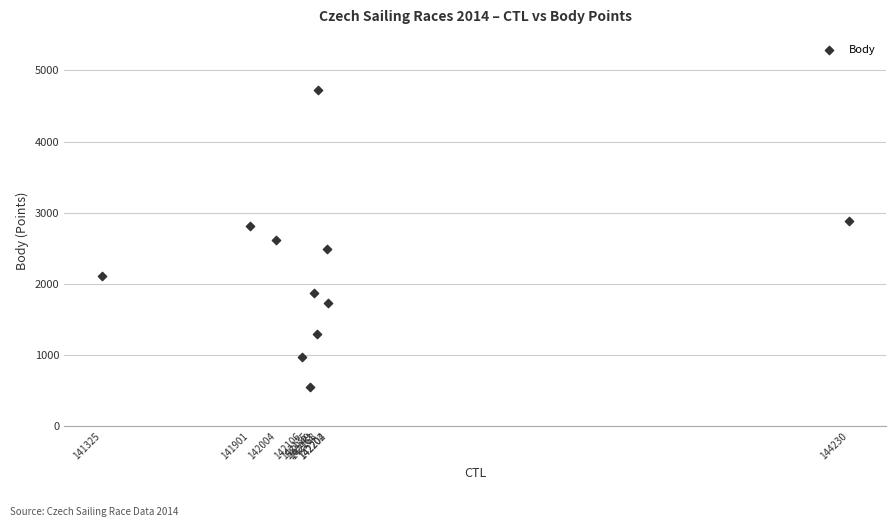

What is the average Y value?

2189